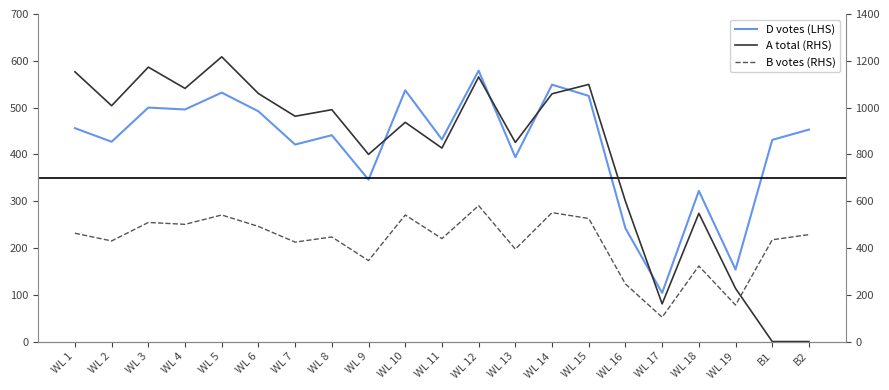

Where is the first local minimum for D votes (LHS)?

WL 2